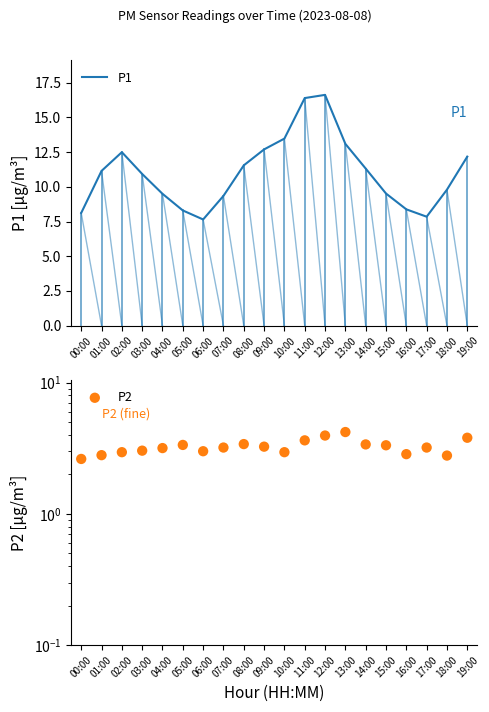

At how many categories does at least one series exceed 7?

20